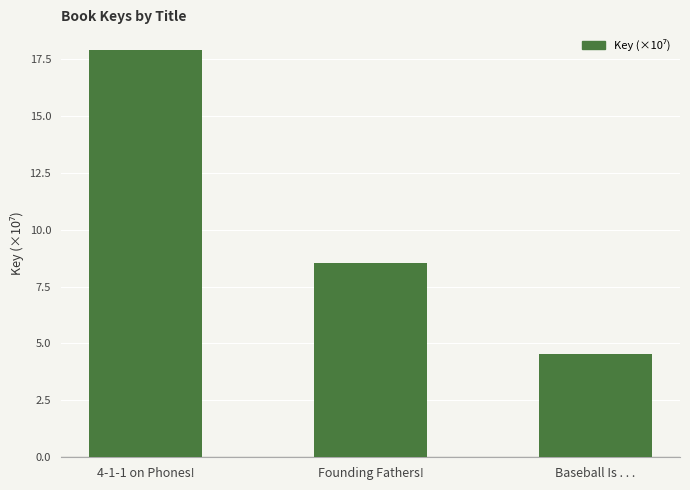

What is the value of the 1st bar from the left?

17.9